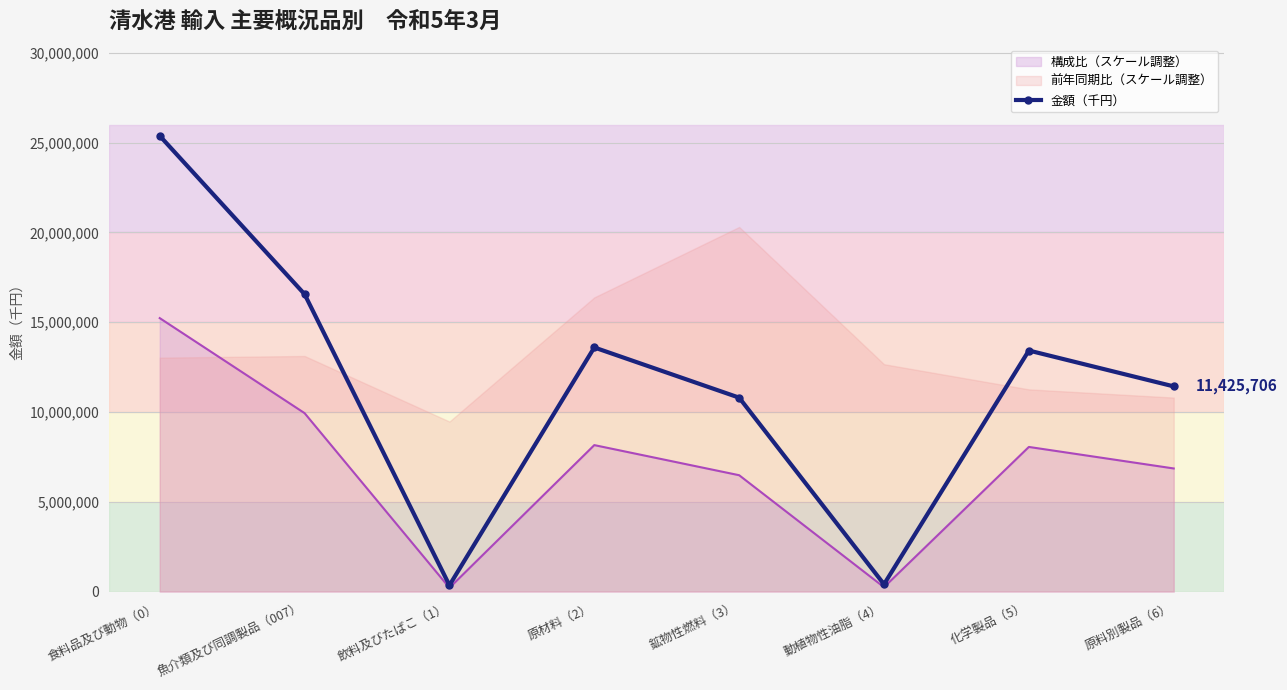

True or false: the data shows 13593245 at 原材料（2）.

True